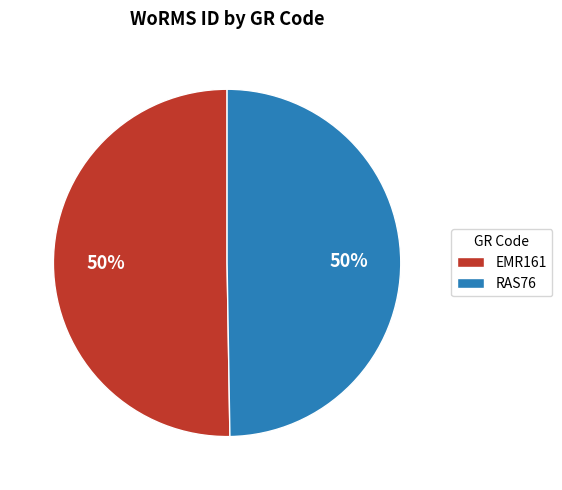

The RAS76 slice represents 56% of the pie. True or false?

False